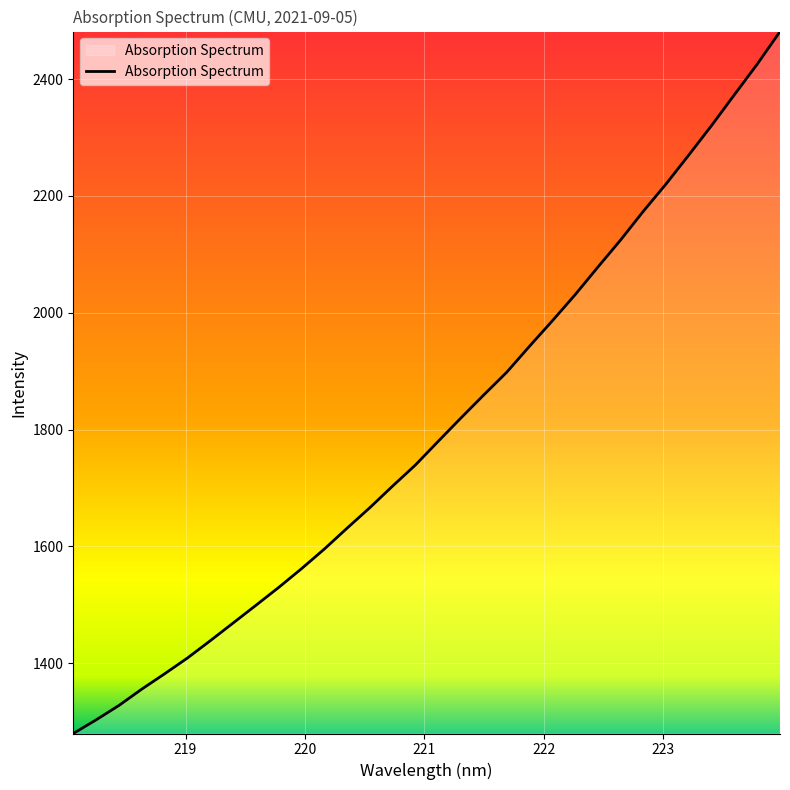

What is the difference between the maximum and minimum values?

1201.4